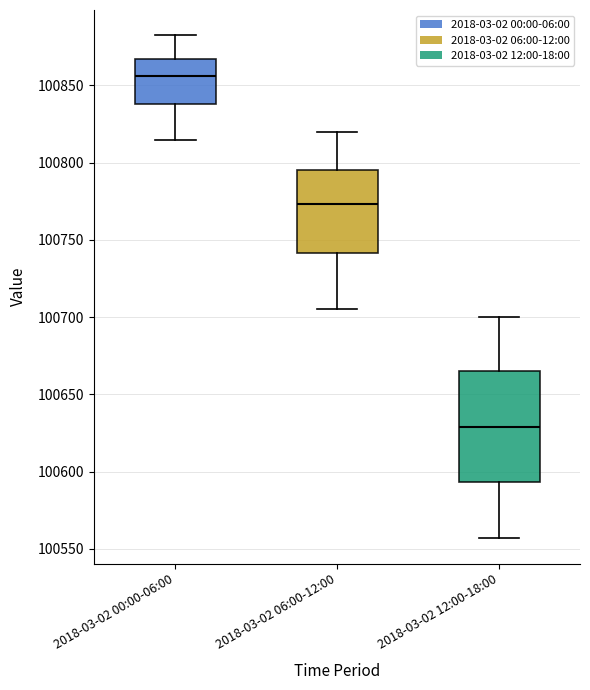

Reading left to right, read every box against the y-axis: the position of its median line, the range the box covers, and the ends of its whiskers. The values are not printed on the chart, so give them approximately, as read against the axis.

2018-03-02 00:00-06:00: median 100855, box 100840 to 100865, whiskers 100815 to 100880
2018-03-02 06:00-12:00: median 100775, box 100740 to 100795, whiskers 100705 to 100820
2018-03-02 12:00-18:00: median 100630, box 100595 to 100665, whiskers 100555 to 100700